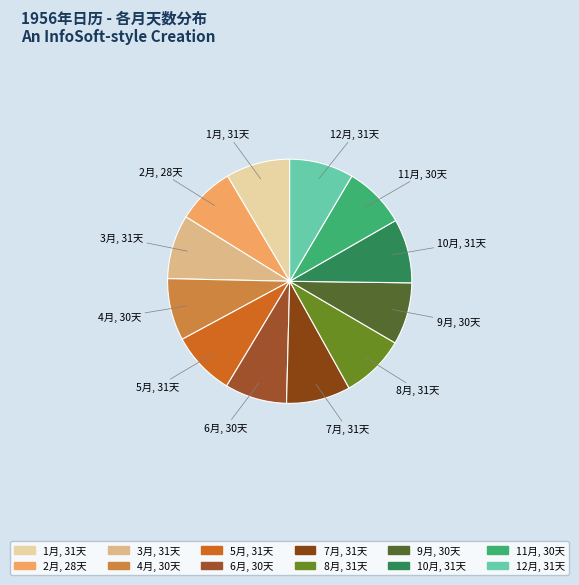

Is 1月 the majority of the pie?

No